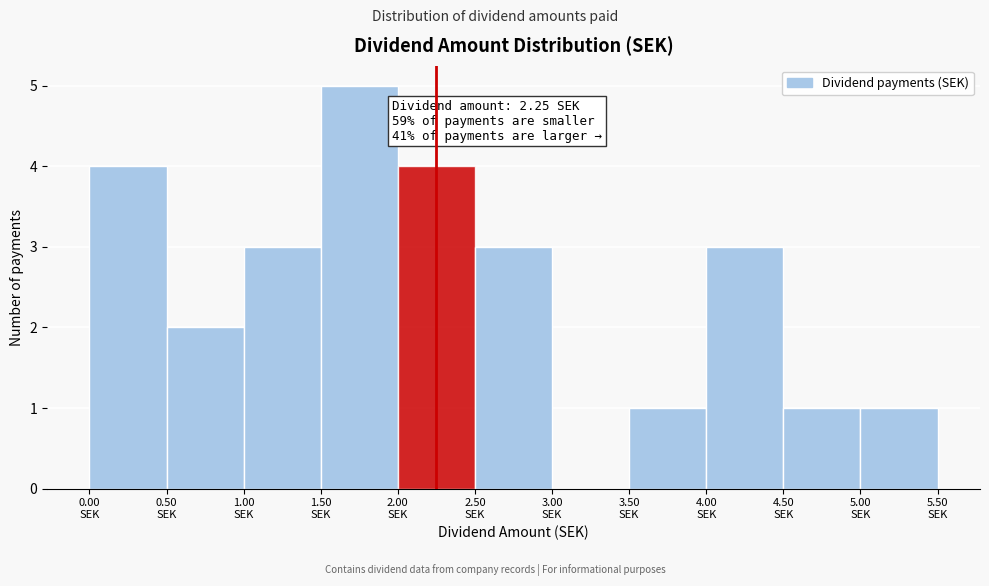

Which range on the x-axis has the tallest bar?

1.5 to 2.0